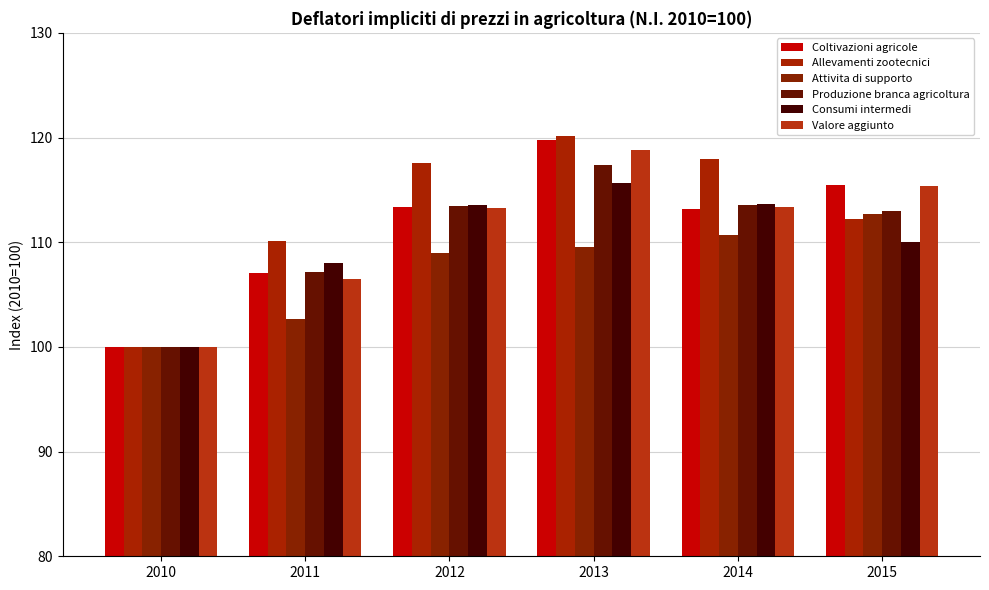

What is the maximum value shown in the chart?

120.1